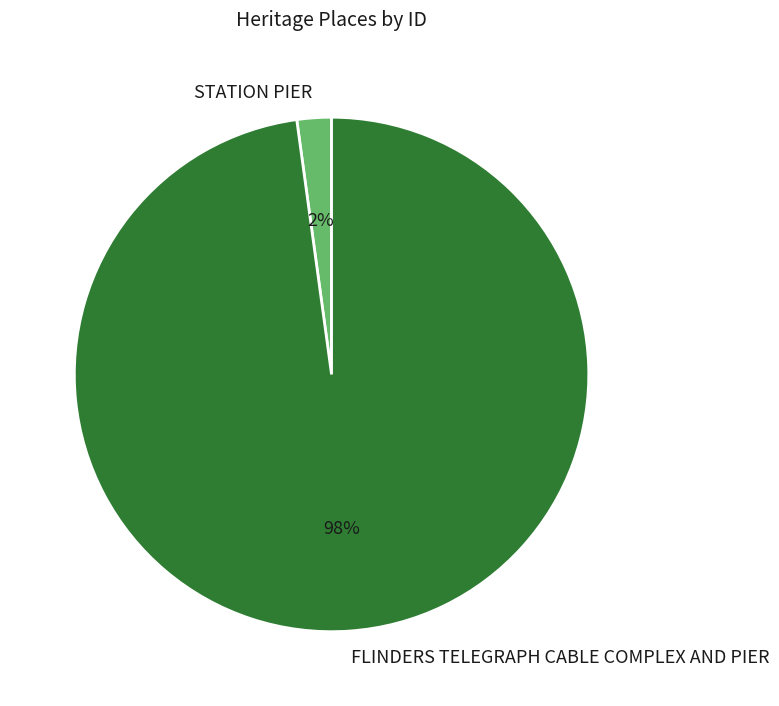

Which has a higher value, FLINDERS TELEGRAPH CABLE COMPLEX AND PIER or STATION PIER?

FLINDERS TELEGRAPH CABLE COMPLEX AND PIER